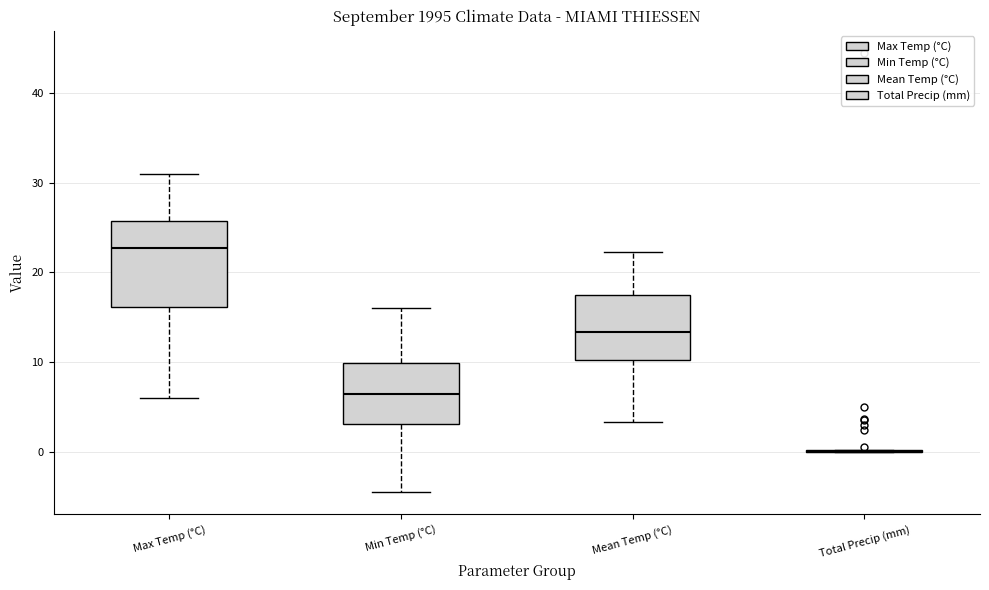

Reading left to right, read every box against the y-axis: the position of its median line, the range the box covers, and the ends of its whiskers. The values are not printed on the chart, so give them approximately, as read against the axis.

Max Temp (°C): median 23, box 16 to 26, whiskers 6 to 31
Min Temp (°C): median 7, box 3 to 10, whiskers -4 to 16
Mean Temp (°C): median 13, box 10 to 18, whiskers 3 to 22
Total Precip (mm): box collapsed to a line at 0, whiskers 0 to 0